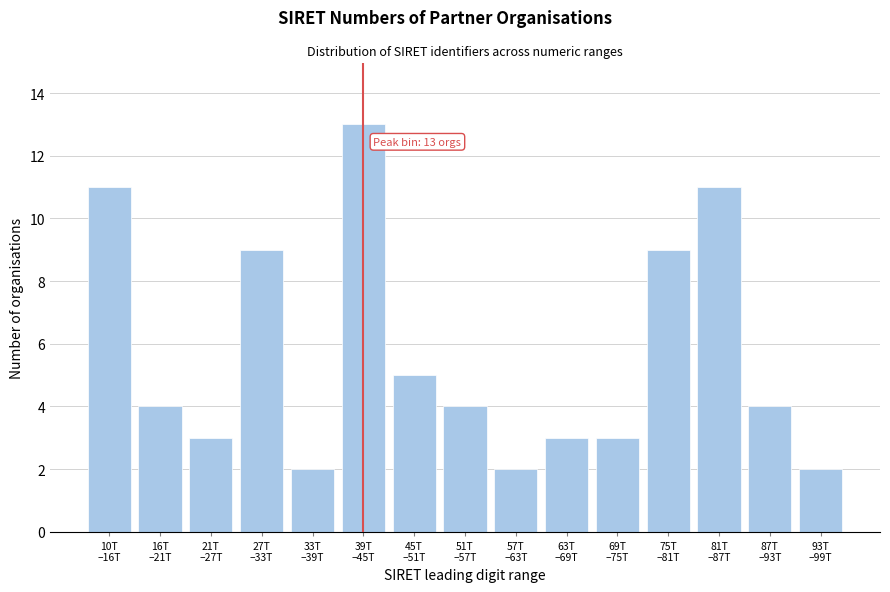

Reading left to right, transcribe all the data shown in this chart.

11	4	3	9	2	13	5	4	2	3	3	9	11	4	2